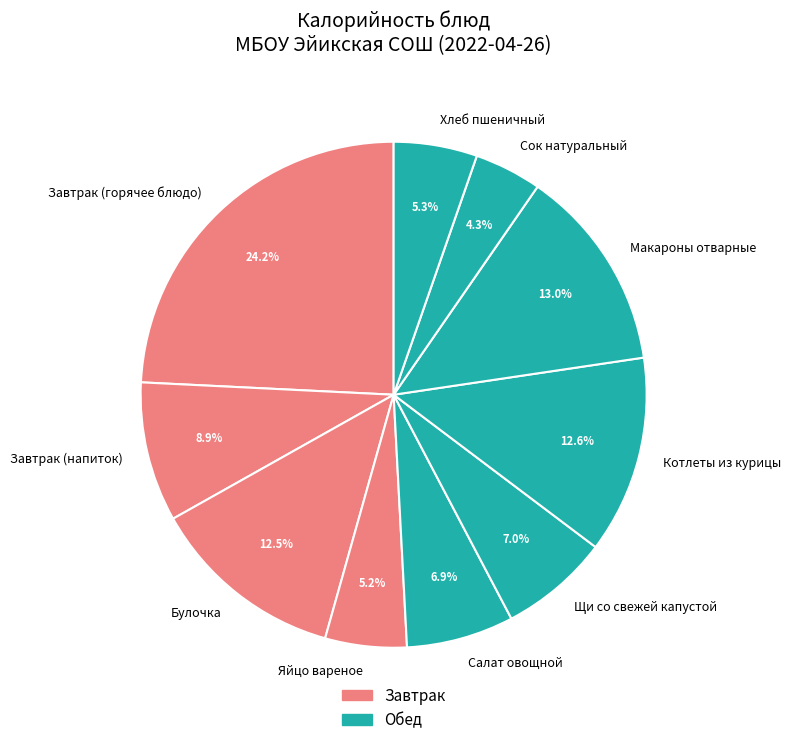

To the nearest percent, what is the average slice percentage?

10%